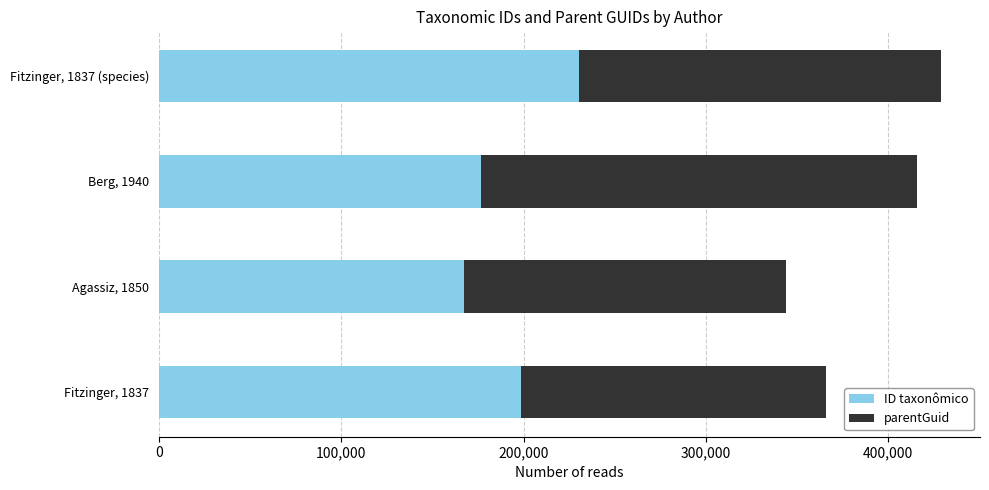

What is the highest value of the ID taxonômico series?

230589